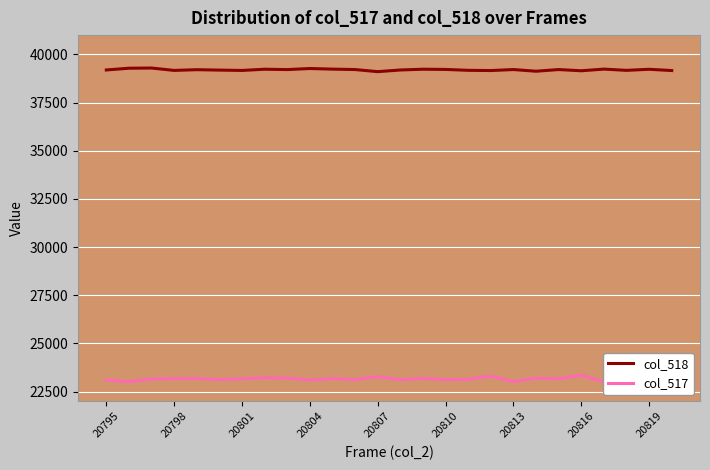

True or false: col_518 has a value of 9081 at 20804.

False